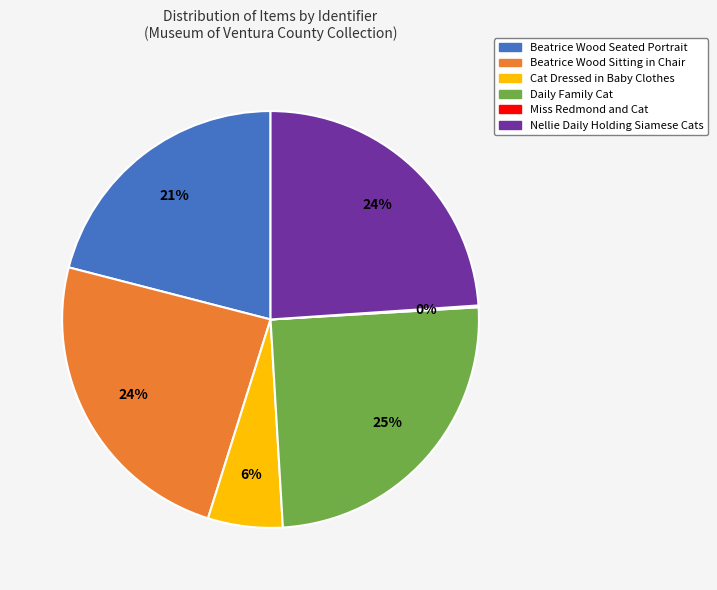

Which category has the biggest portion of the pie?

Daily Family Cat